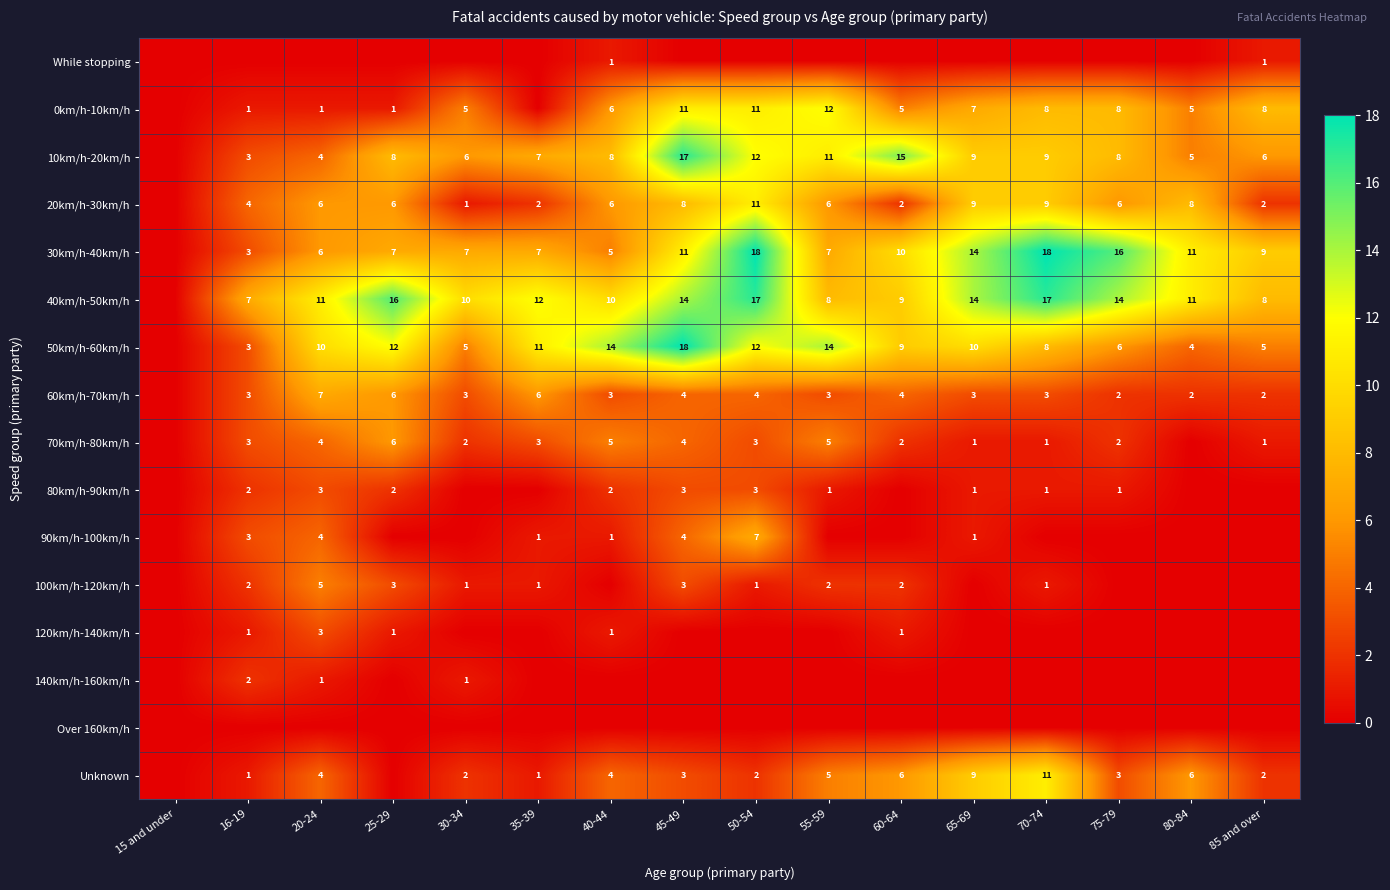

The value of 80km/h-90km/h at 20-24 is 2. True or false?

False